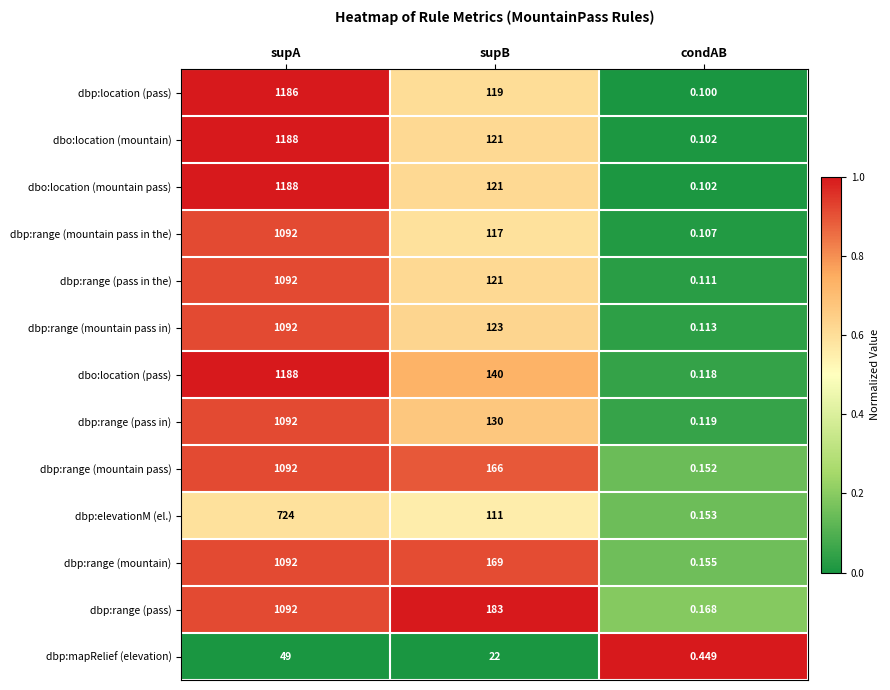

At which category is the sum across all series the highest?

supA